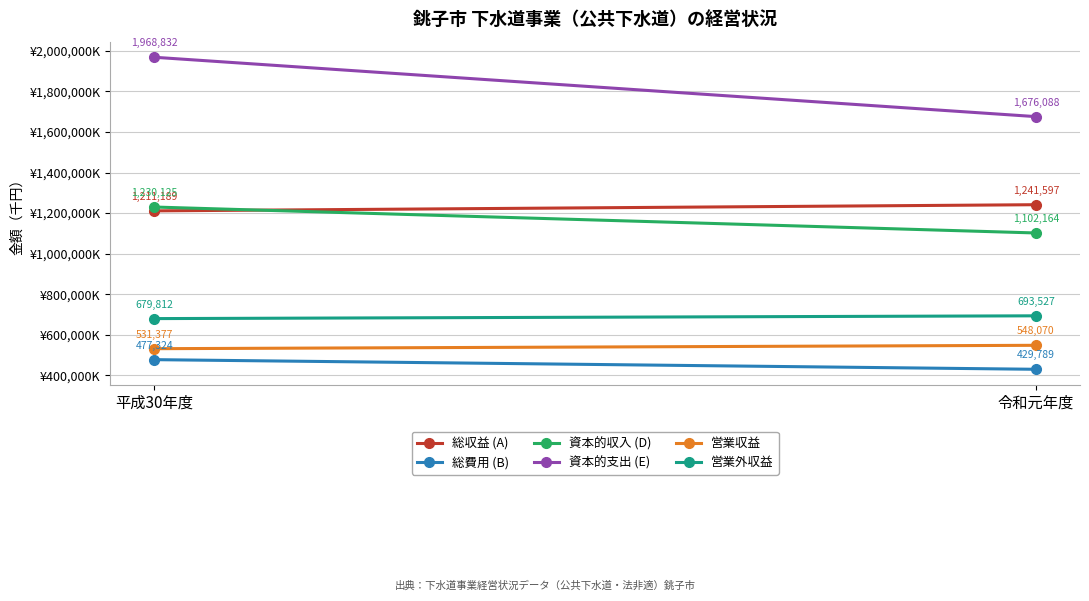

What is the value of the 資本的支出 (E) point at the 1st from the left?

1968832